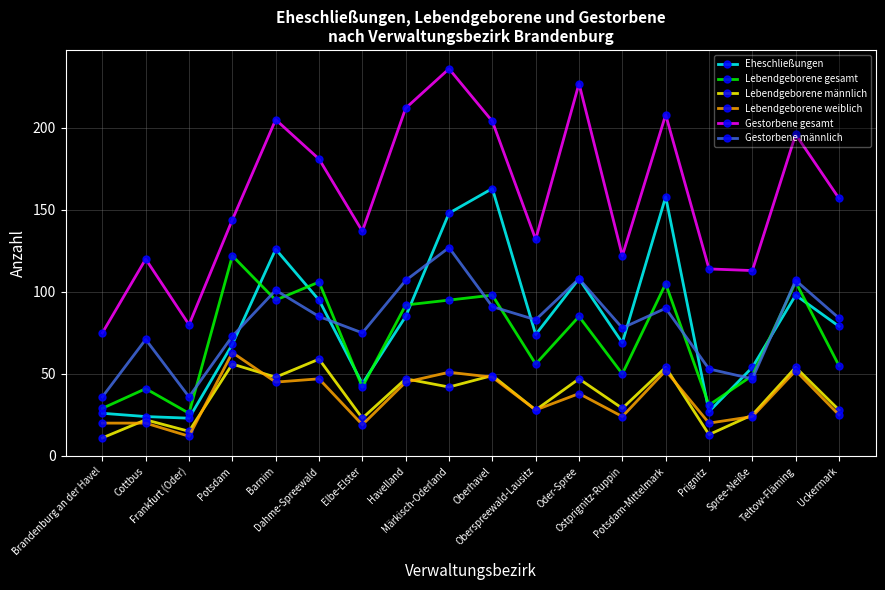

True or false: Eheschließungen and Gestorbene gesamt intersect in this chart.

False